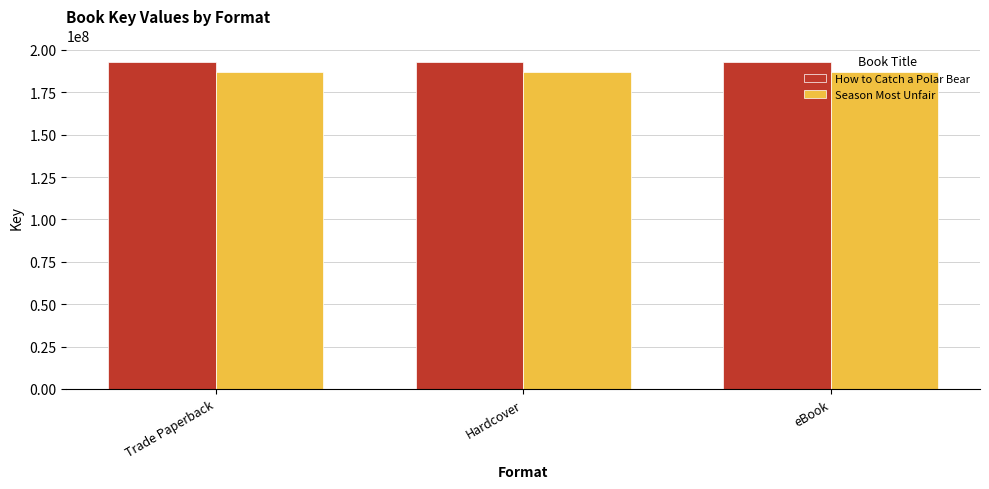

What is the difference between the highest and lowest values at Trade Paperback?

6129306